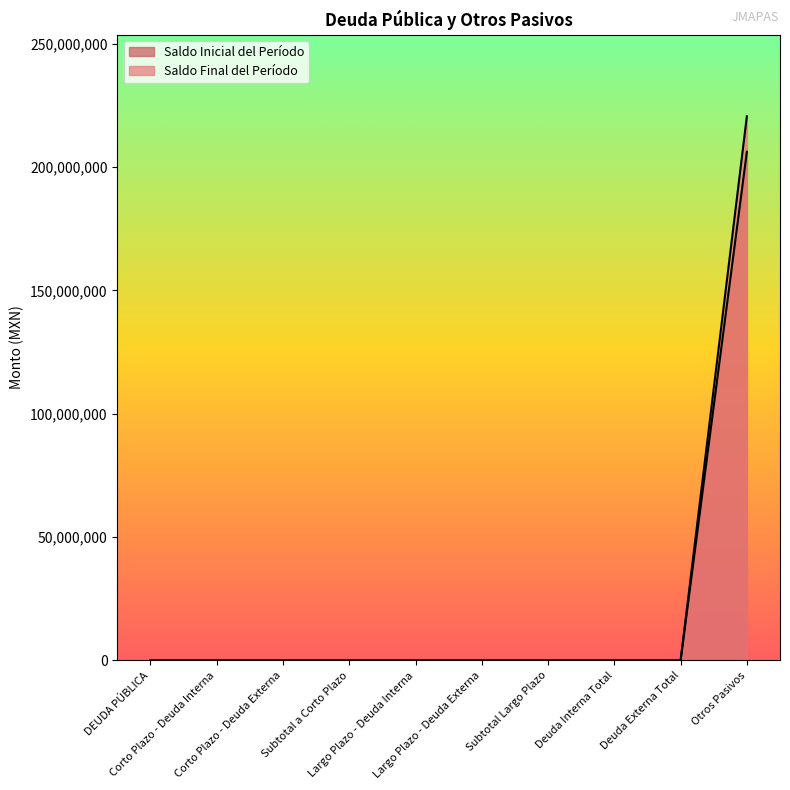

The value of Saldo Final del Período at Corto Plazo - Deuda Interna is 0.0. True or false?

True